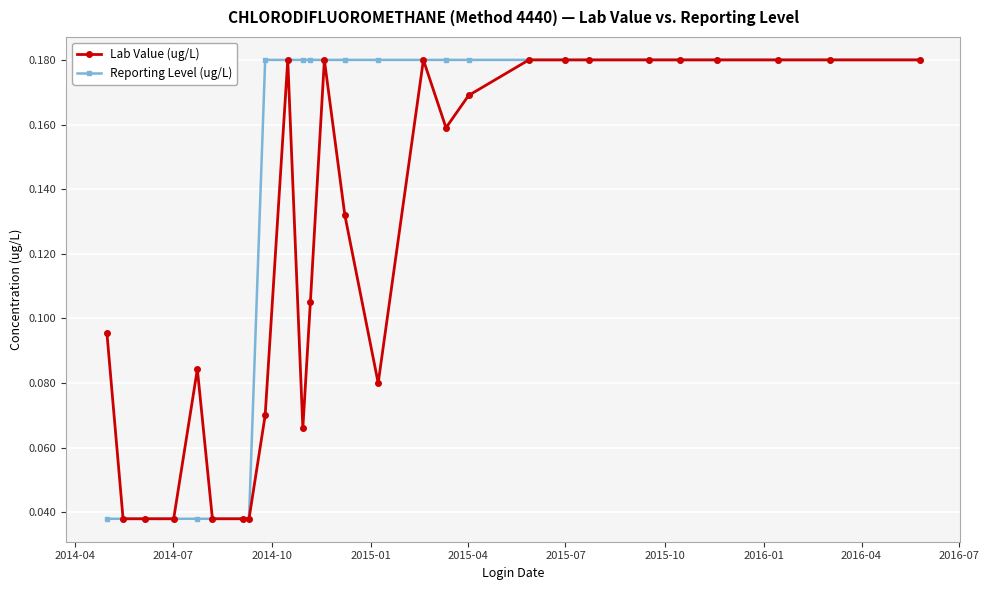

How many distinct data groups are displayed?

2